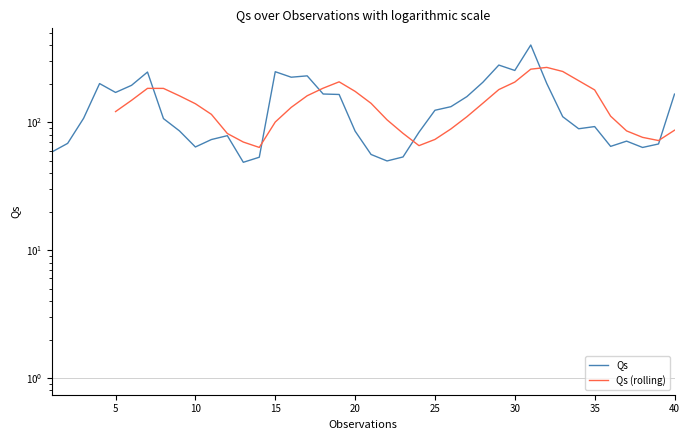

Reading left to right, transcribe all the data shown in this chart.

1=58.3	2=68.3	3=107.2	4=200.2	5=170.6	6=193.9	7=246.3	8=106.6	9=85.5	10=64.0	11=73.1	12=78.4	13=48.6	14=53.2	15=247.8	16=224.5	17=230.0	18=165.9	19=164.5	20=85.1	21=55.9	22=49.7	23=53.5	24=83.4	25=123.8	26=132.1	27=158.3	28=205.0	29=279.3	30=253.5	31=400.8	32=200.7	33=110.3	34=88.8	35=92.4	36=64.7	37=71.1	38=63.4	39=67.5	40=165.6